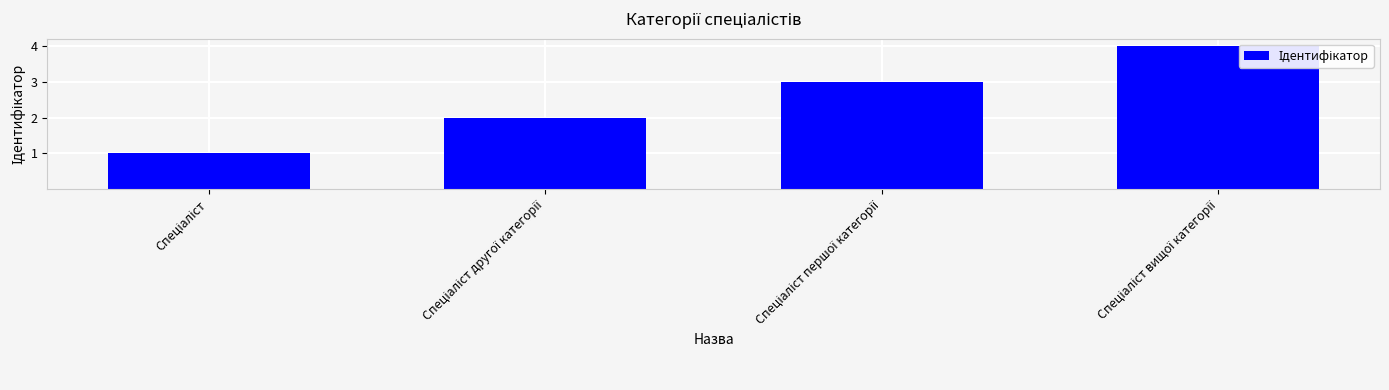

Count the values in the range 2 to 4.

3